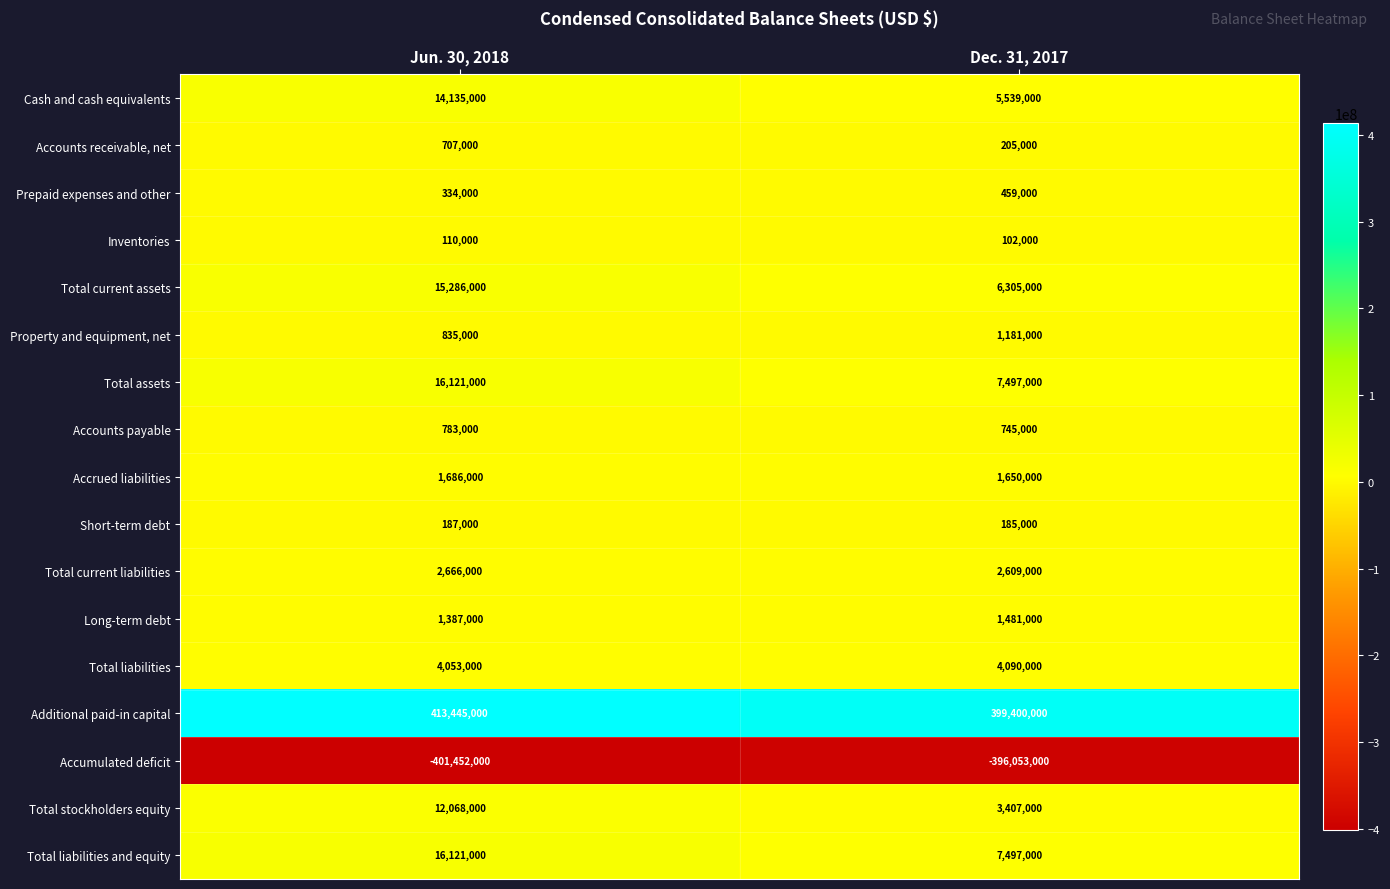

What is the sum of all Inventories values?

212000